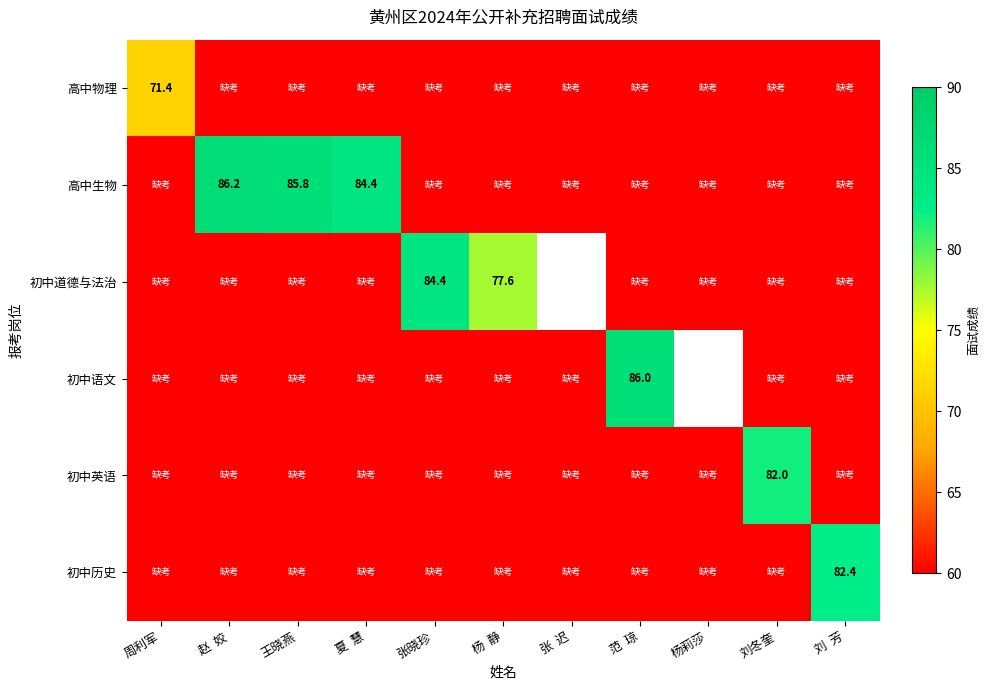

Which series has the largest total across all categories?

高中生物